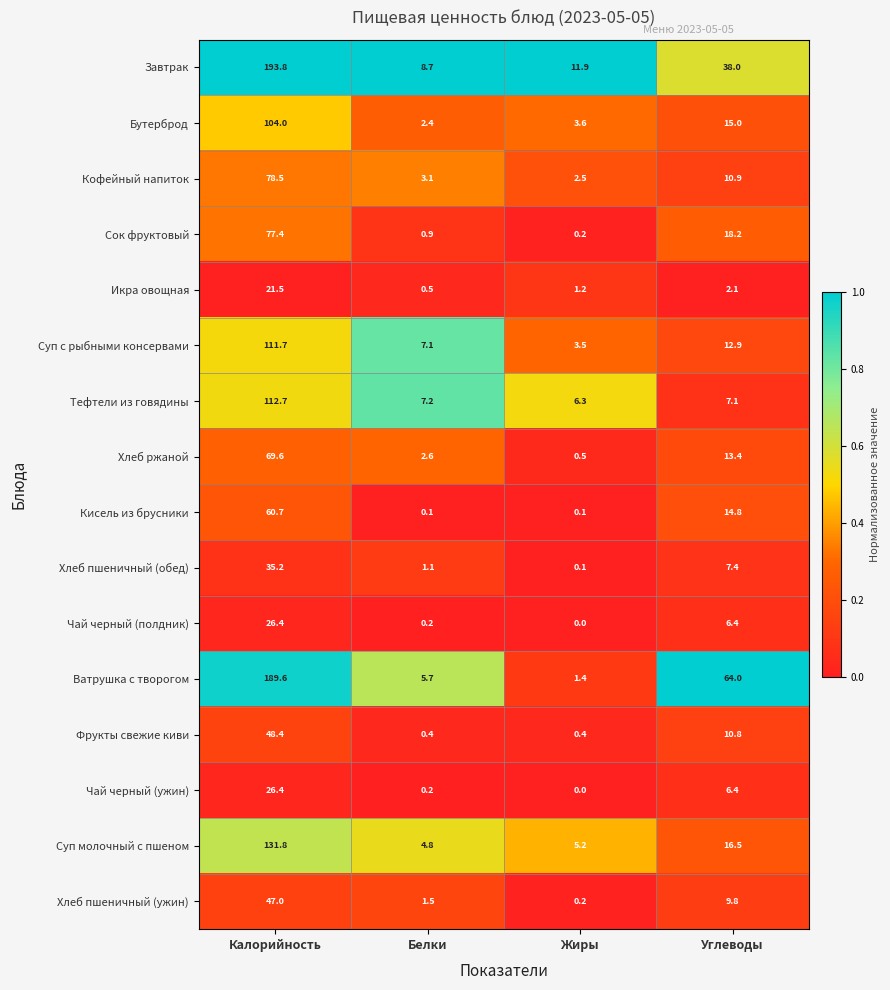

At which label does Ватрушка с творогом first exceed 64?

Калорийность